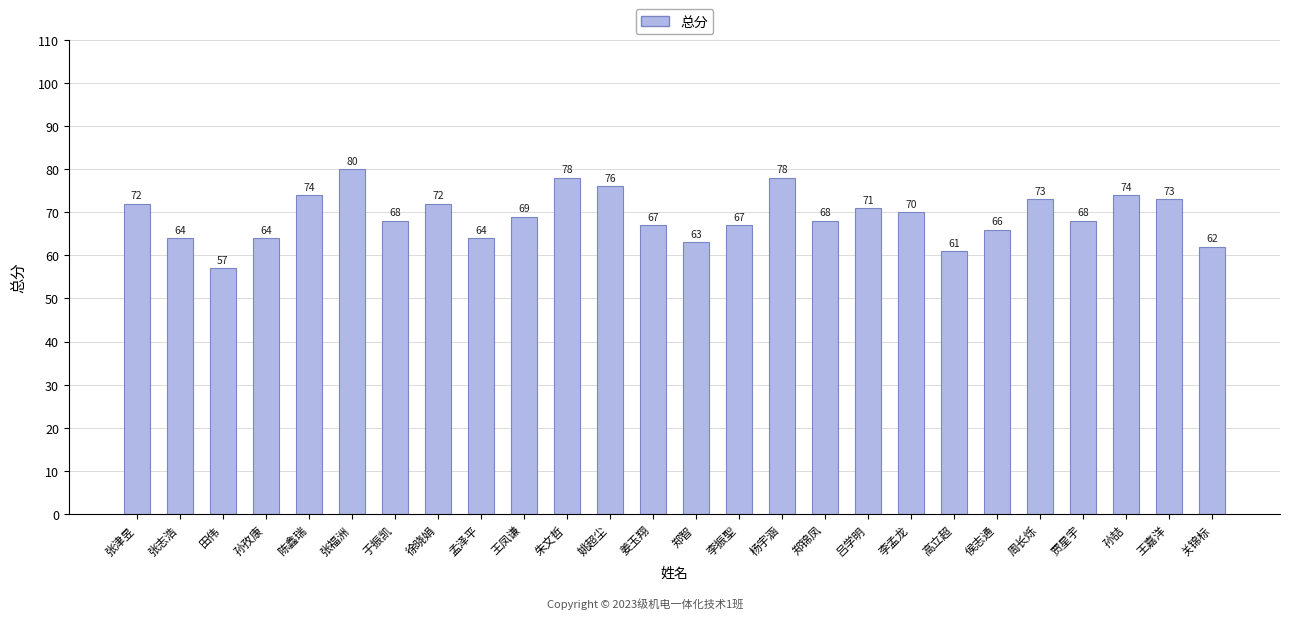

What is the minimum value shown in the chart?

57